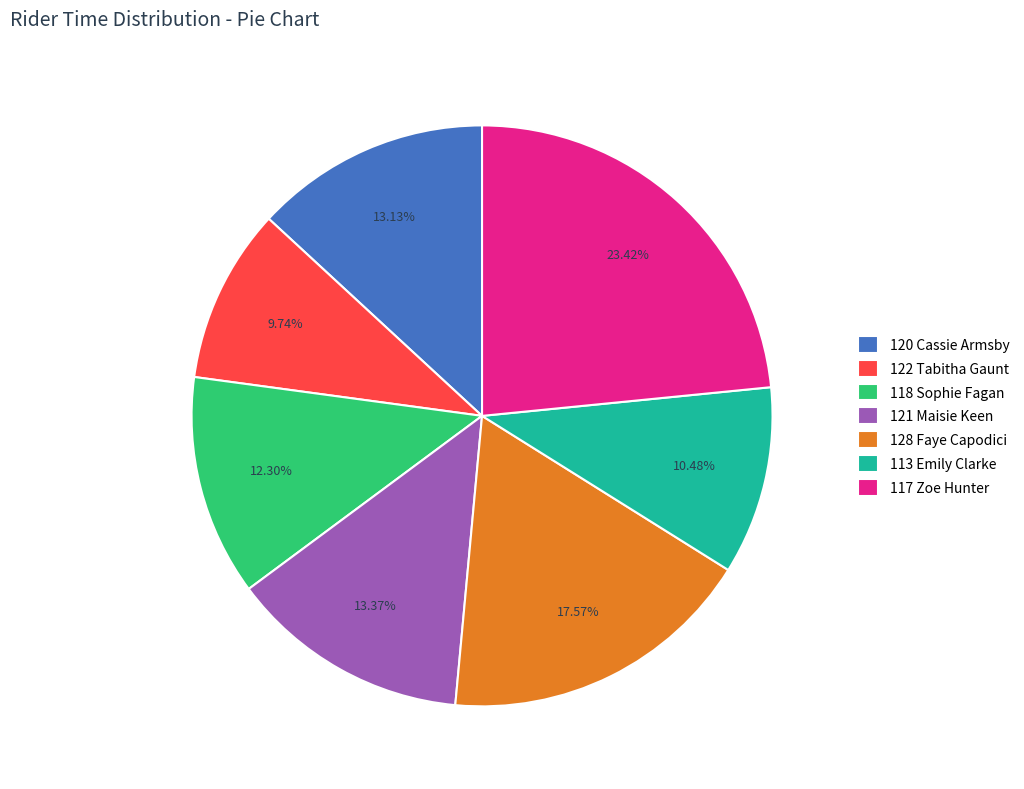

To the nearest percent, what portion does 113 Emily Clarke represent?

10%